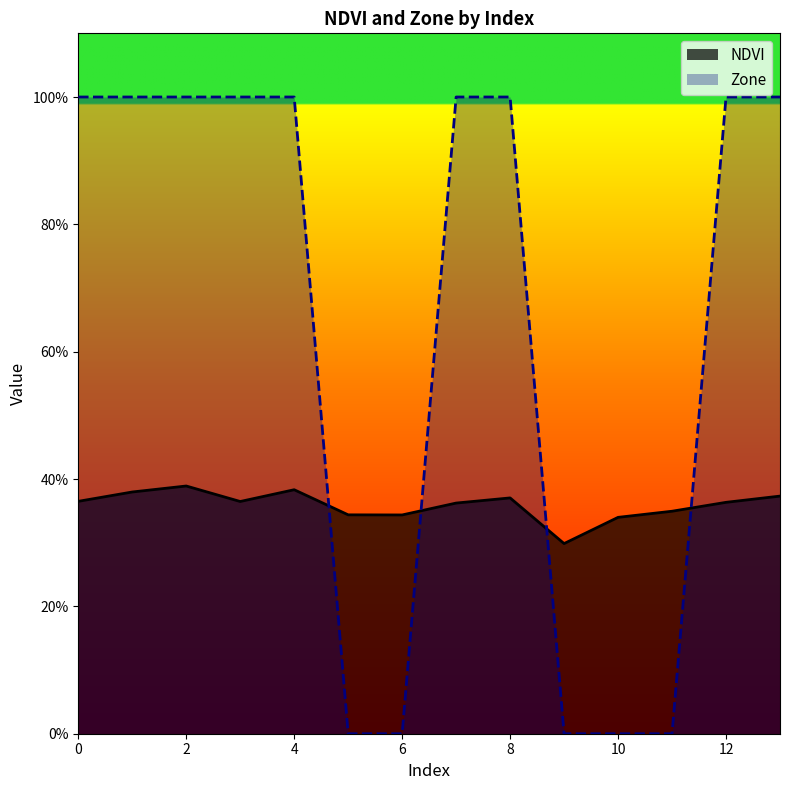

How many NDVI values are between 0 and 1?

14